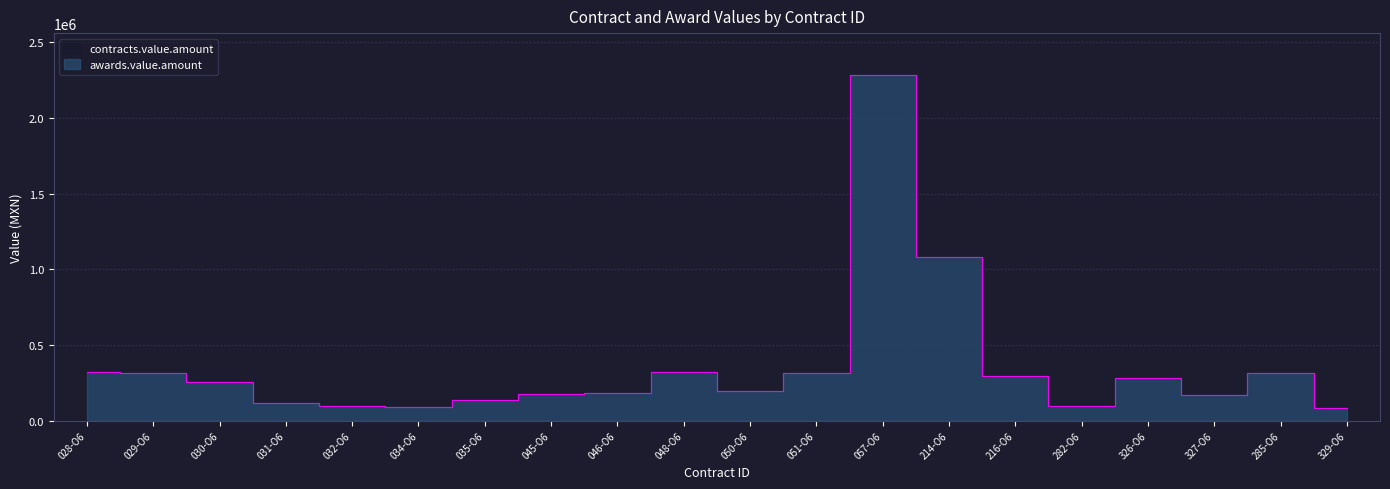

Where is the data nearest to the value 1184994?

214-O6